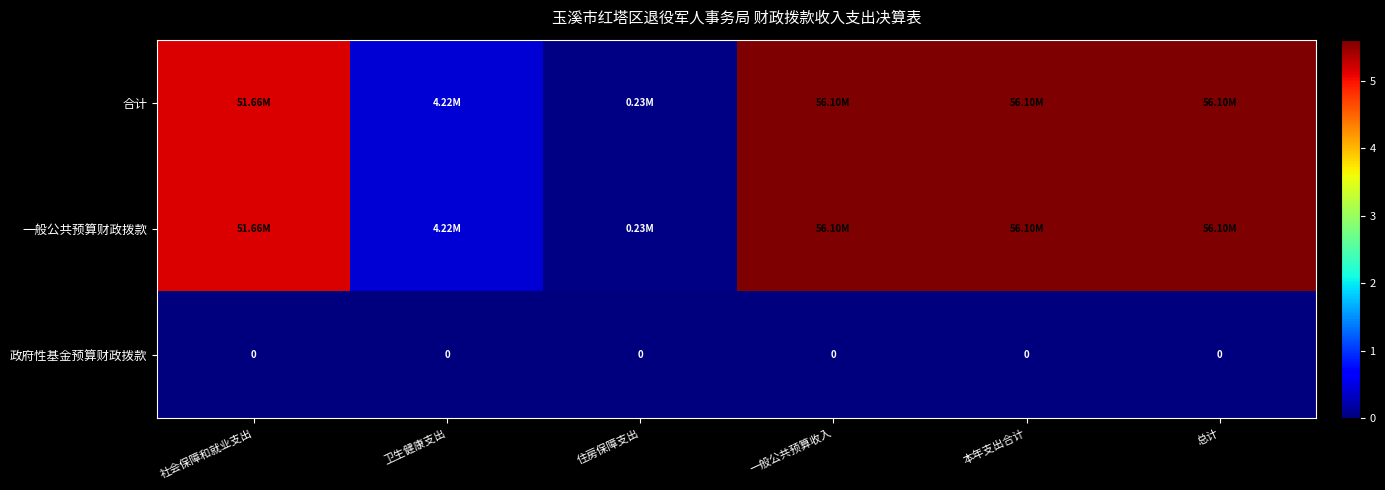

At which label does 一般公共预算财政拨款 reach its peak?

一般公共预算收入